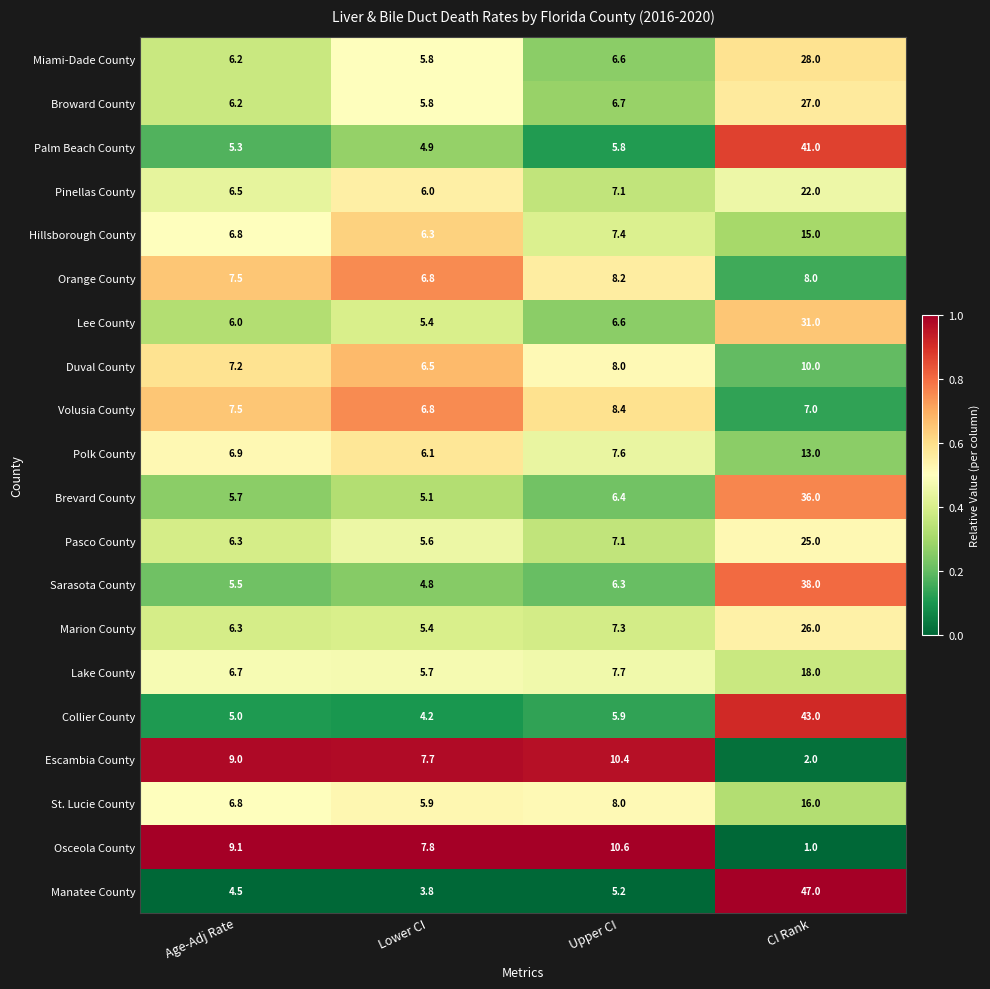

At which label does Lake County reach its minimum?

Lower CI